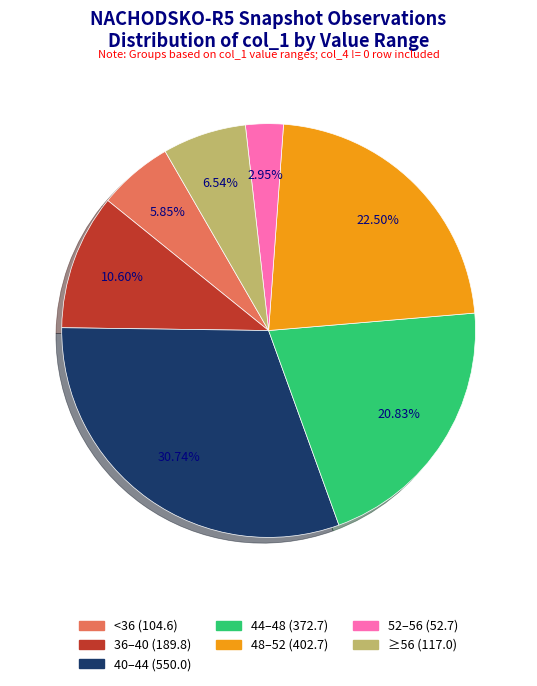

Does any single category account for the majority?

No